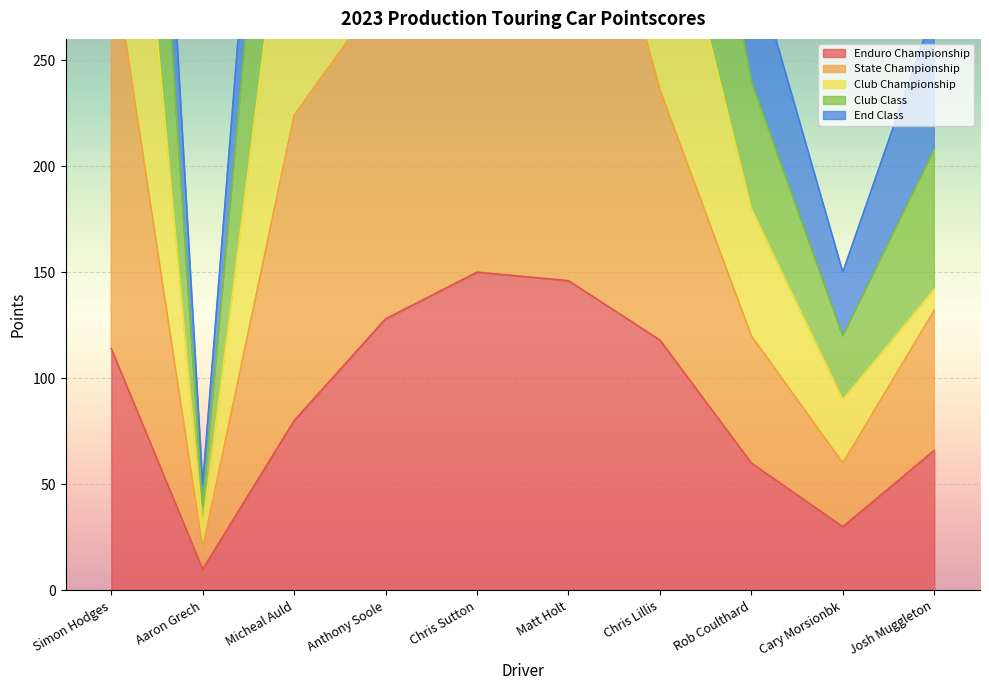

Where is State Championship nearest to the value 207?

Micheal Auld